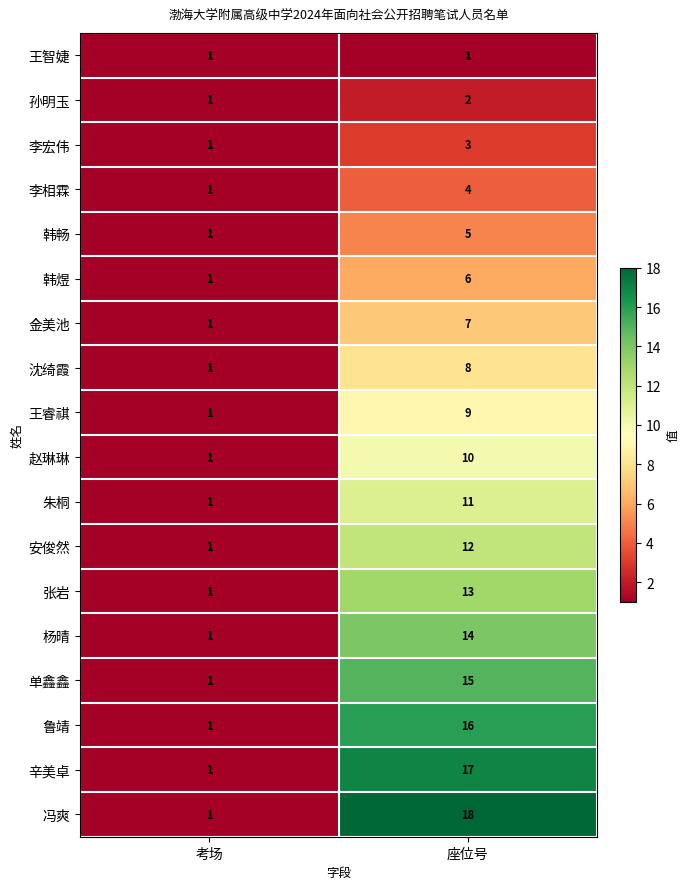

What is the maximum value shown in the chart?

18